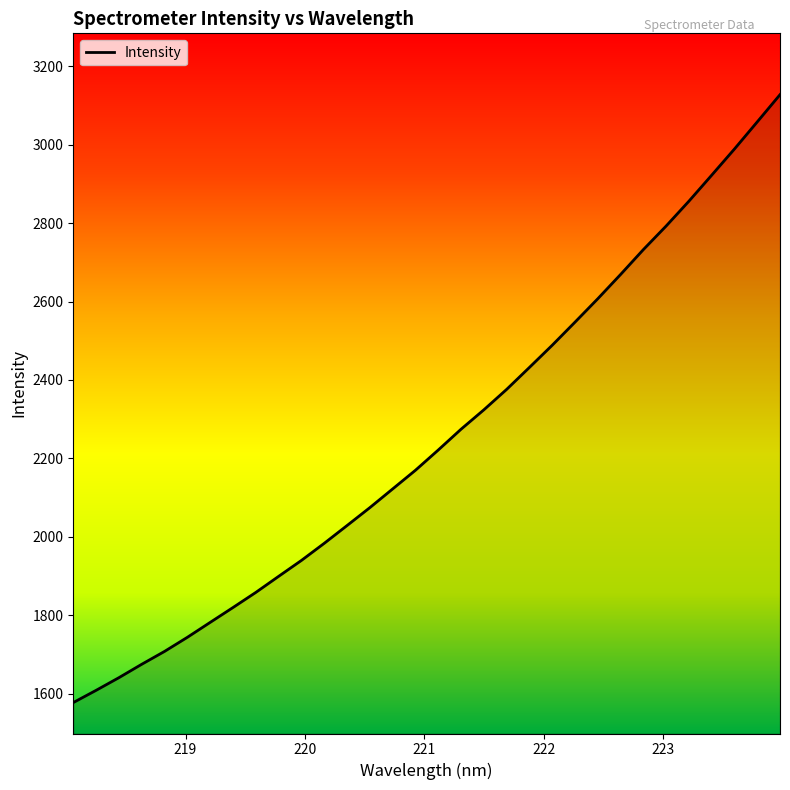

What is the difference between the maximum and minimum values?

1550.0